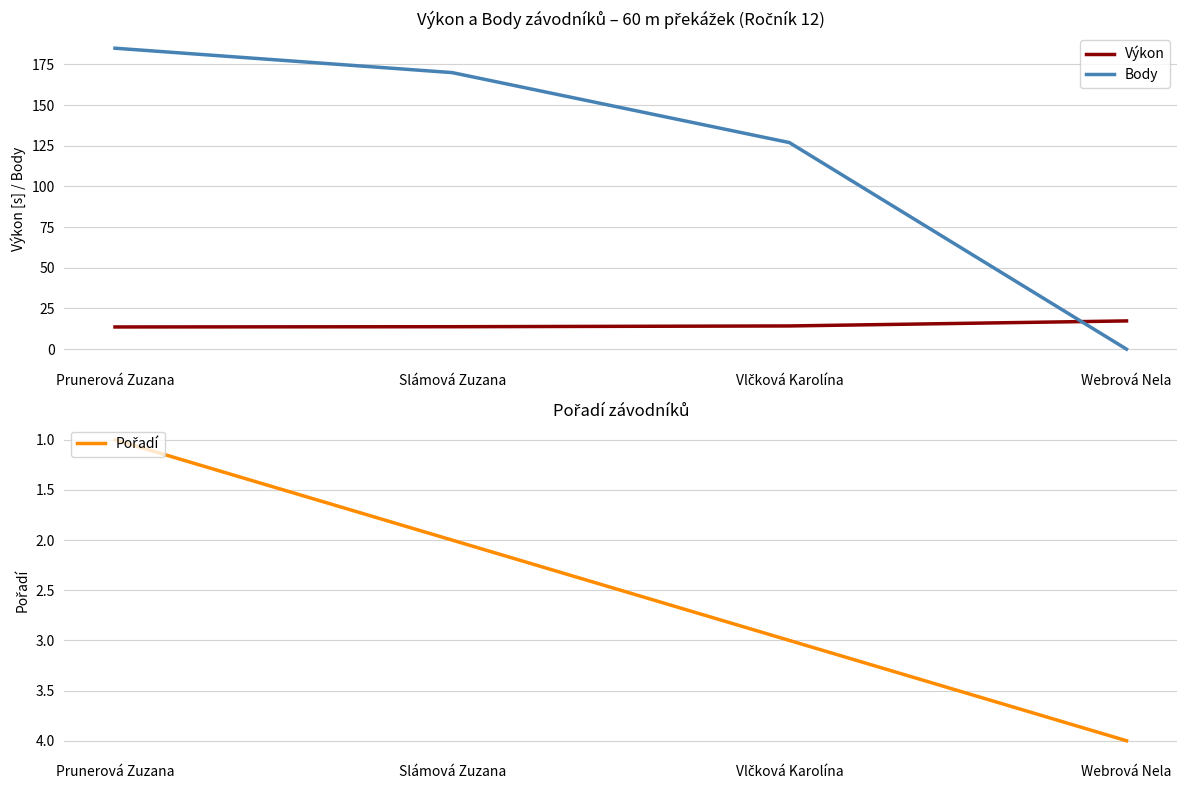

What are all the series names shown in the legend?

Výkon, Body, Pořadí